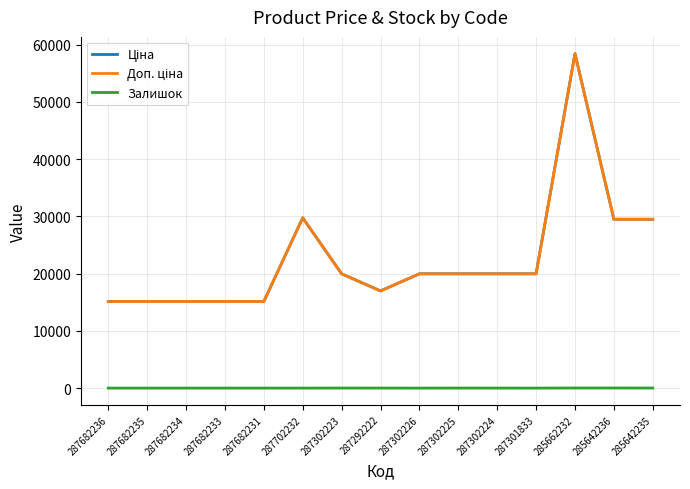

Reading right to left, transcribe all the data shown in this chart.

Ціна: 29491.5	29491.5	58426.5	19964.2	19964.2	19964.2	19964.2	16976.3	19964.2	29747.2	15120.0	15120.0	15120.0	15120.0	15120.0
Доп. ціна: 29491.5	29491.5	58426.5	19964.2	19964.2	19964.2	19964.2	16976.3	19964.2	29747.2	15120.0	15120.0	15120.0	15120.0	15120.0
Залишок: 13.0	16.0	14.0	0.0	3.0	5.0	0.0	4.0	7.0	0.0	0.0	0.0	0.0	0.0	0.0